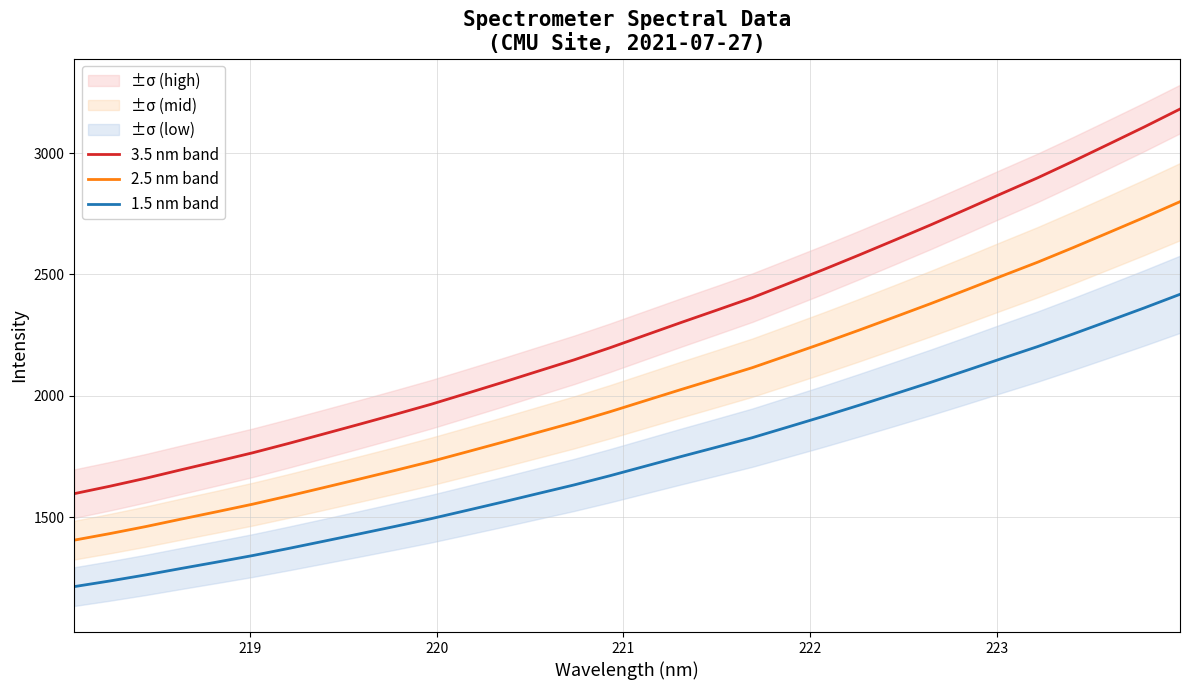

What is the highest value of the 3.5 nm band series?

3181.6